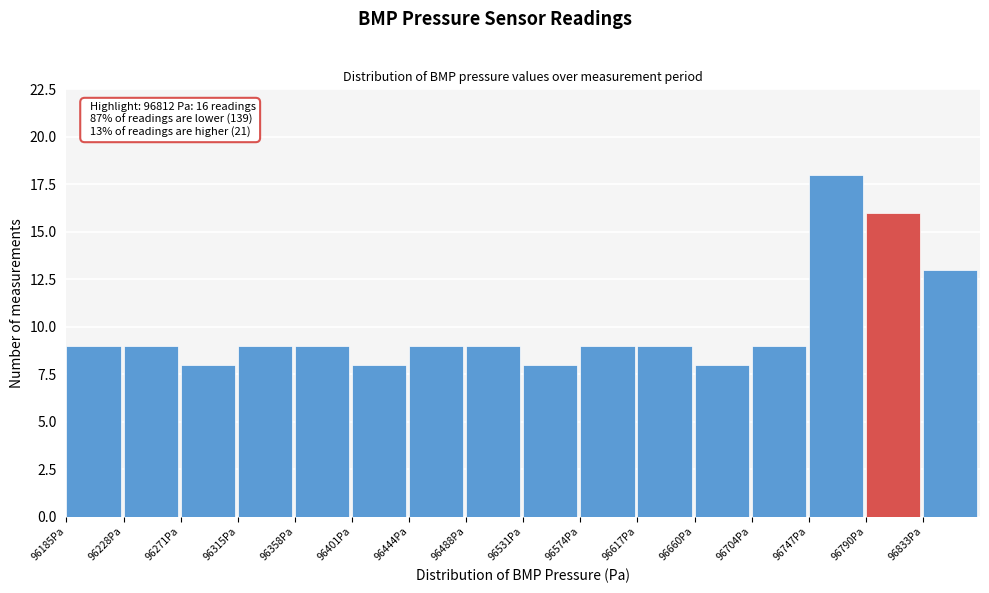

Which range on the x-axis has the tallest bar?

96745 to 96790